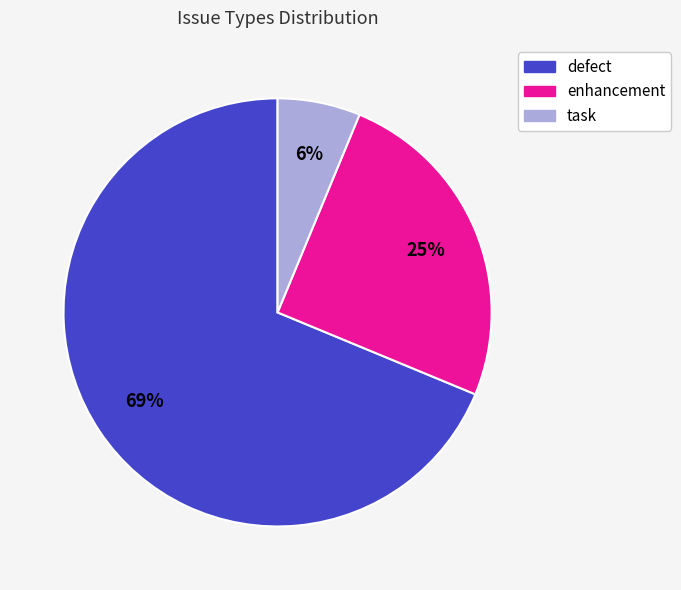

Which slice is the largest?

defect